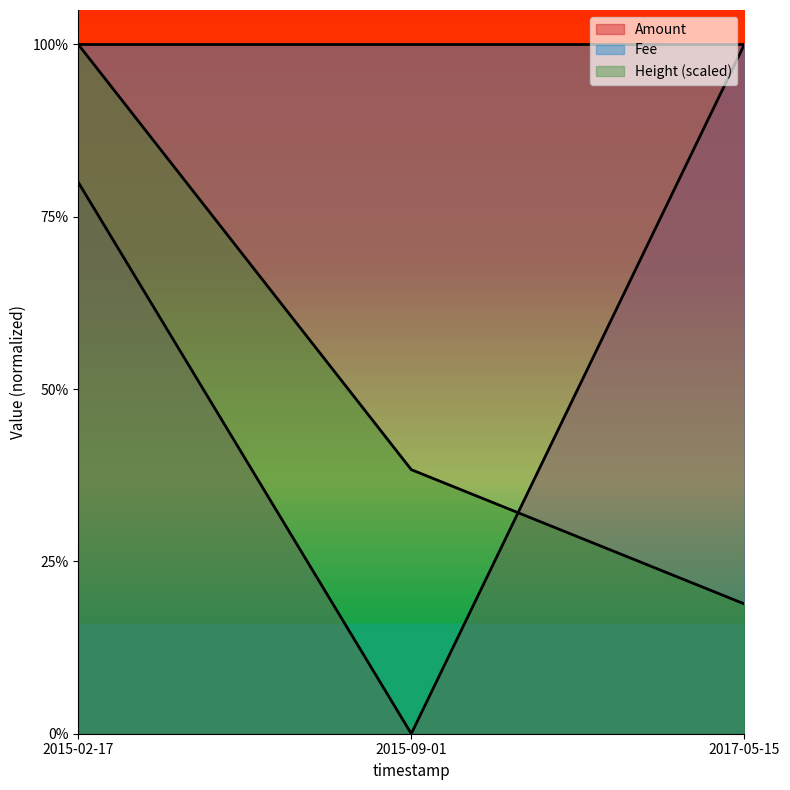

Which label corresponds to the largest value in the chart?

2017-05-15